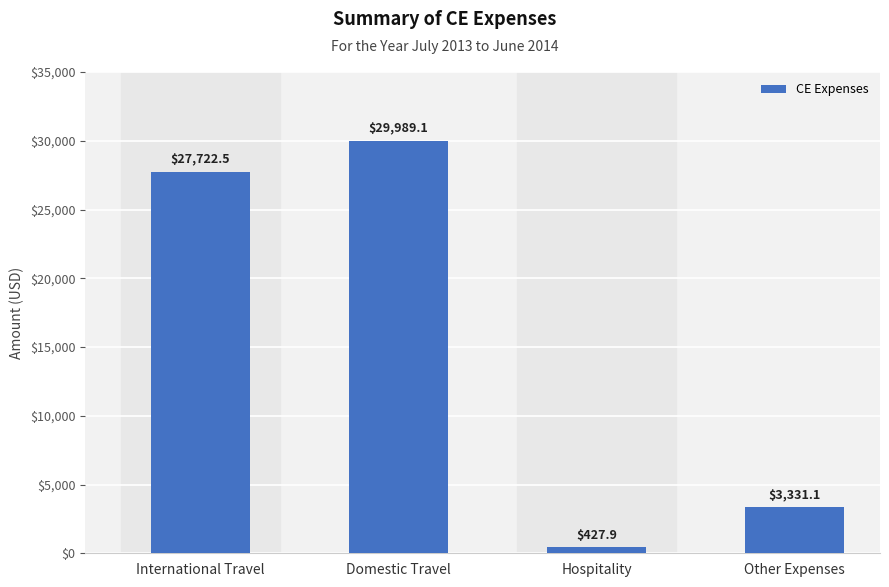

What is the label of the 1st bar from the left?

International Travel